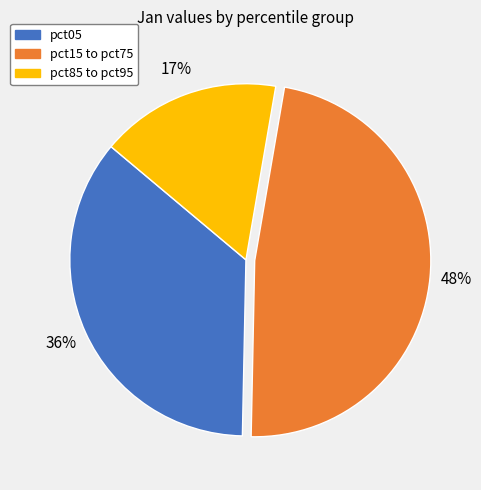

Does any single category account for the majority?

No